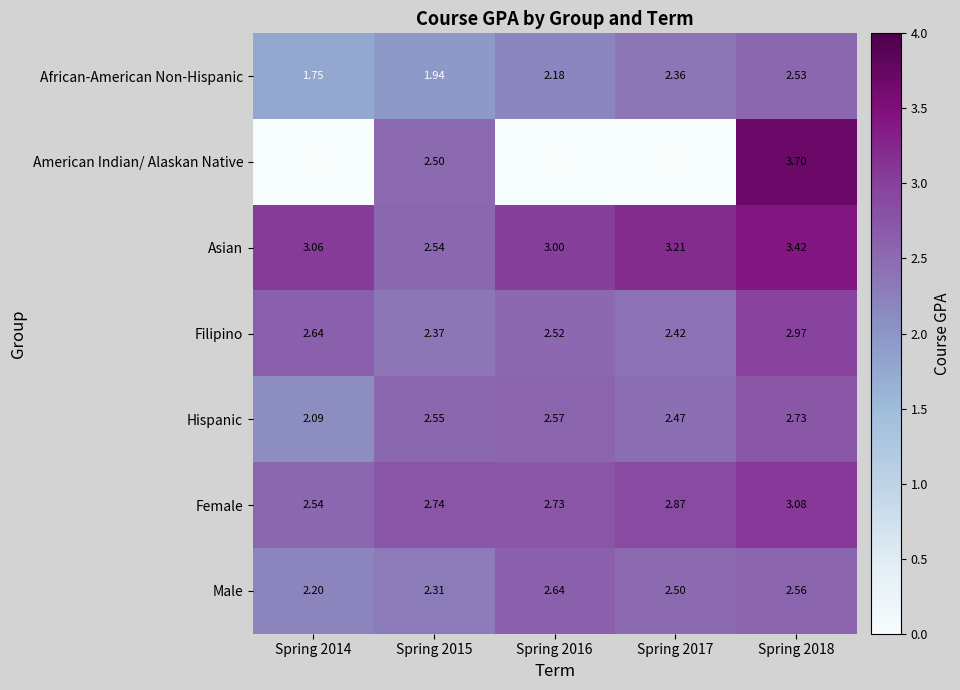

Rank the series by their maximum value, from lowest to highest.

African-American Non-Hispanic, Male, Hispanic, Filipino, Female, Asian, American Indian/ Alaskan Native